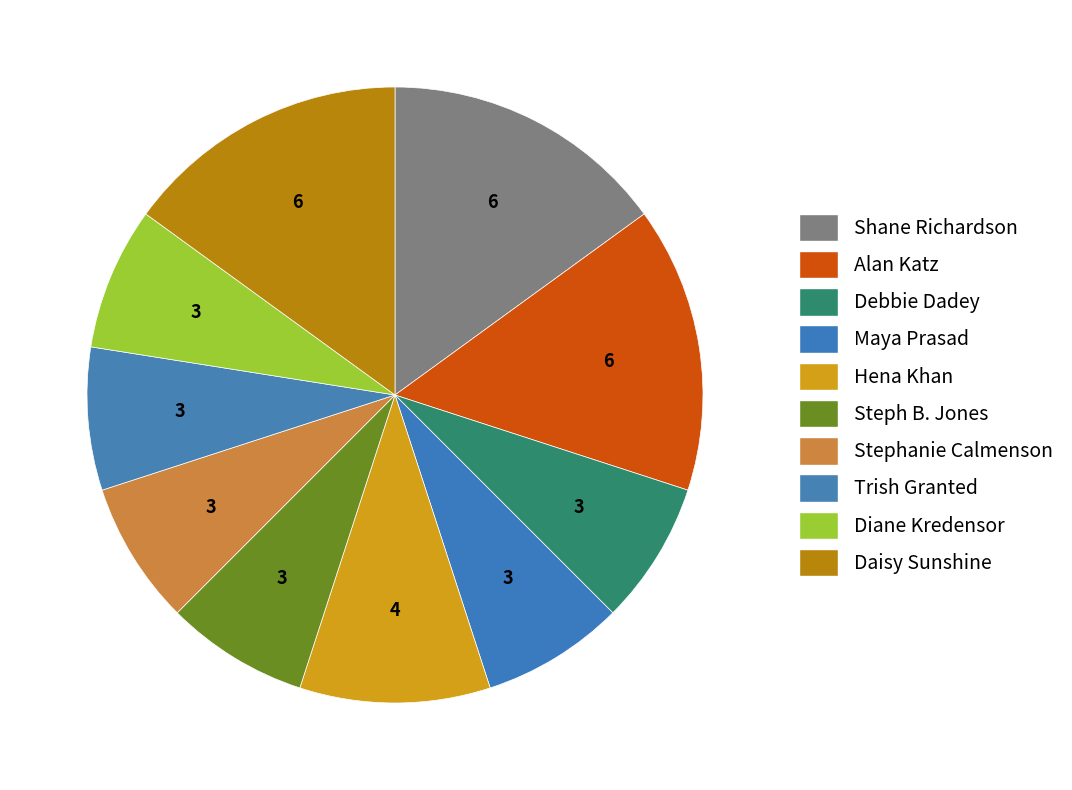

Count the number of slices in the pie.

10